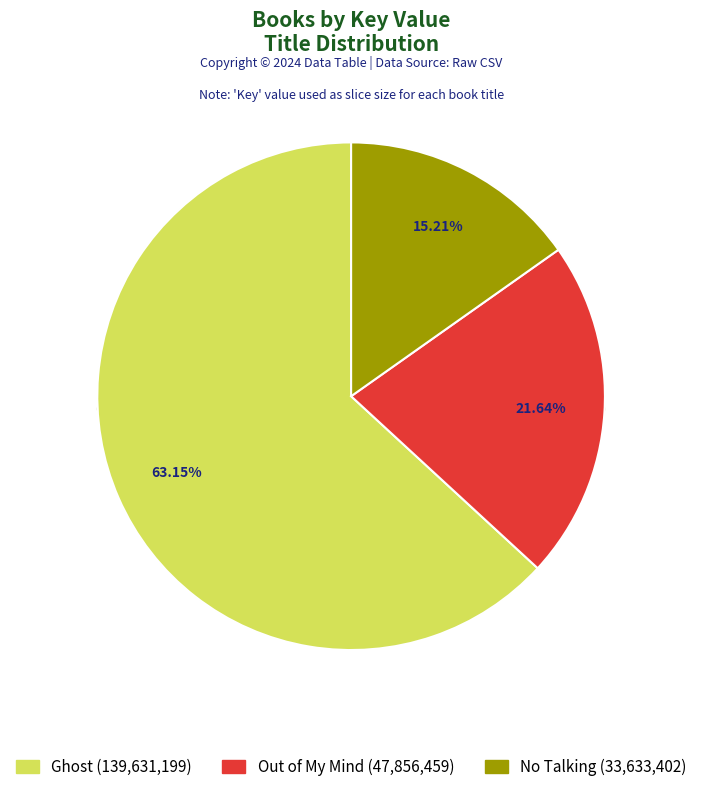

To the nearest percent, what is the difference between the Ghost and Out of My Mind slice percentages?

42%